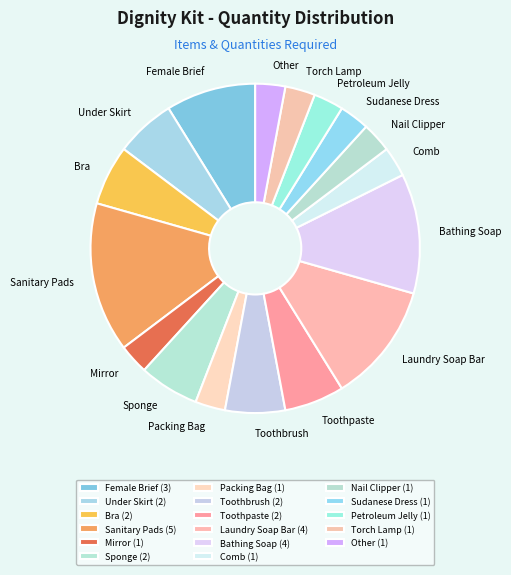

Do Packing Bag and Sponge together represent more than half of the pie?

No